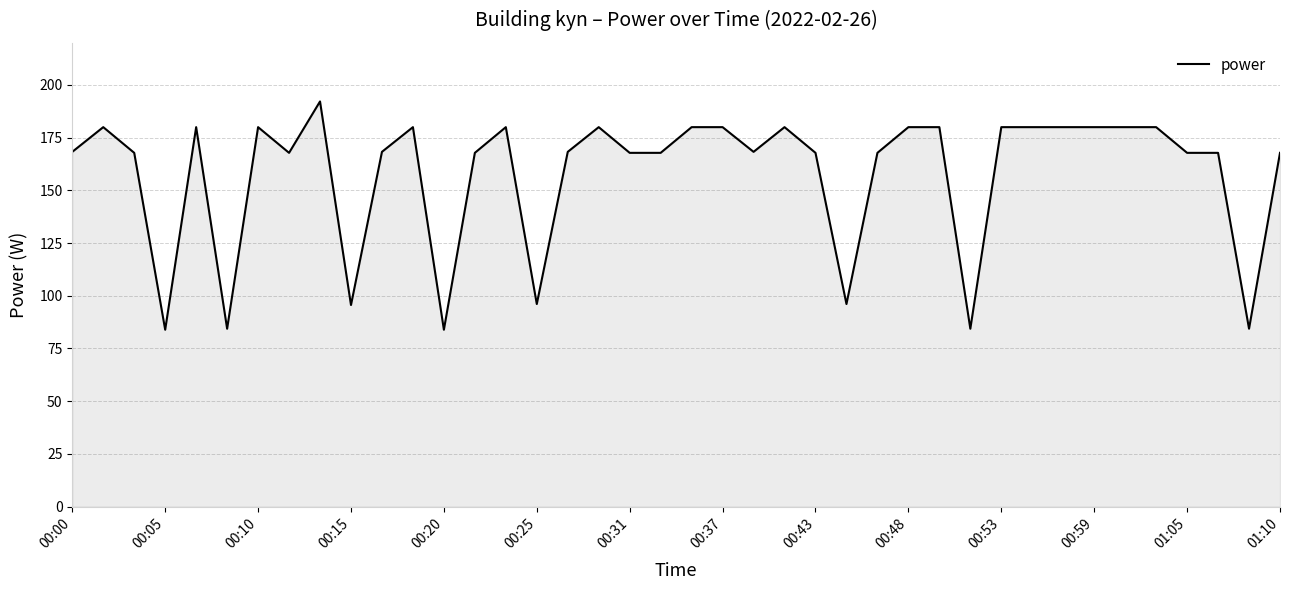

What is the greatest value displayed?

192.2